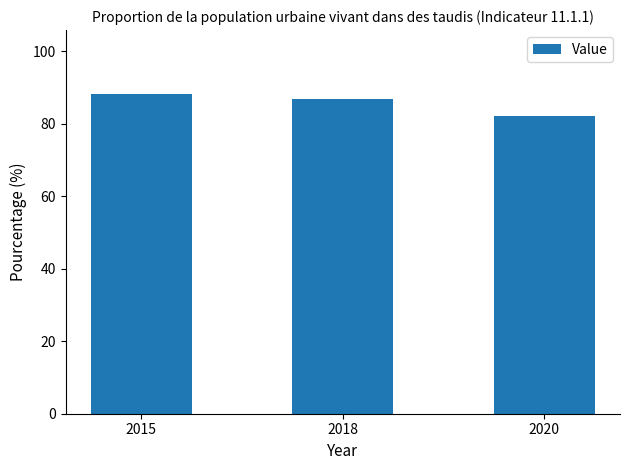

What is the change in value from 2015 to 2020?

-6.2